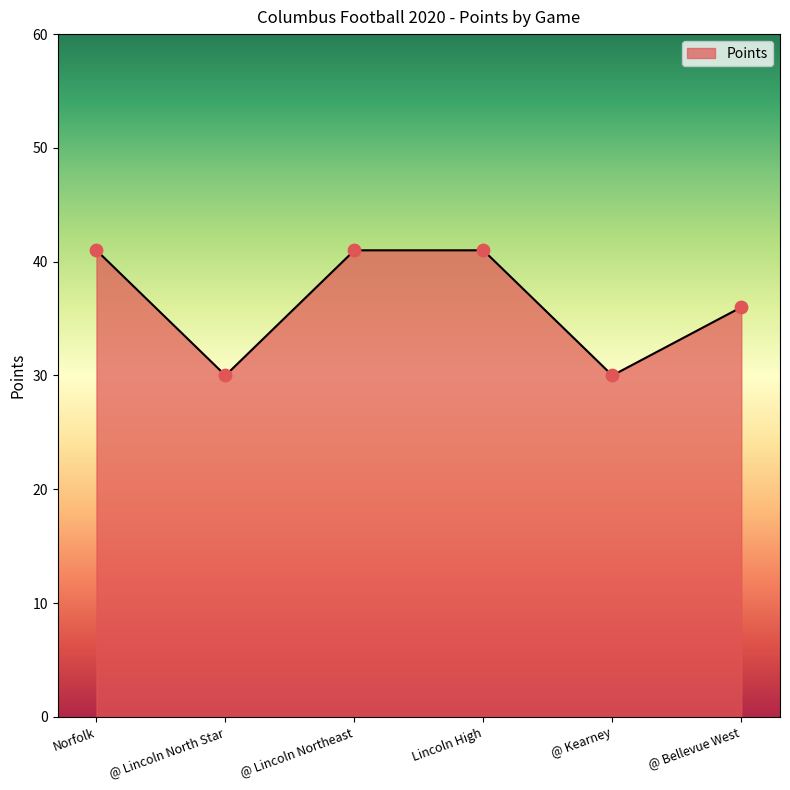

Between Norfolk and @ Bellevue West, which is larger?

Norfolk